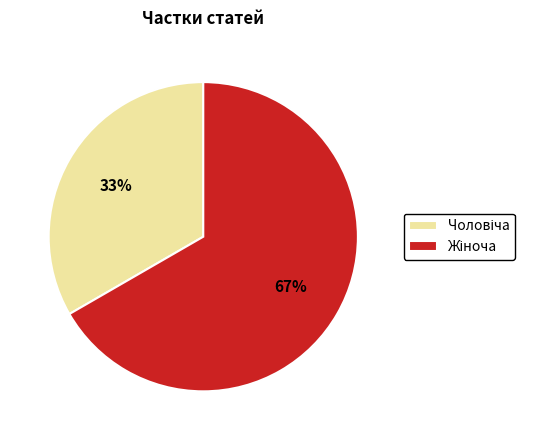

To the nearest percent, what is the average slice percentage?

50%